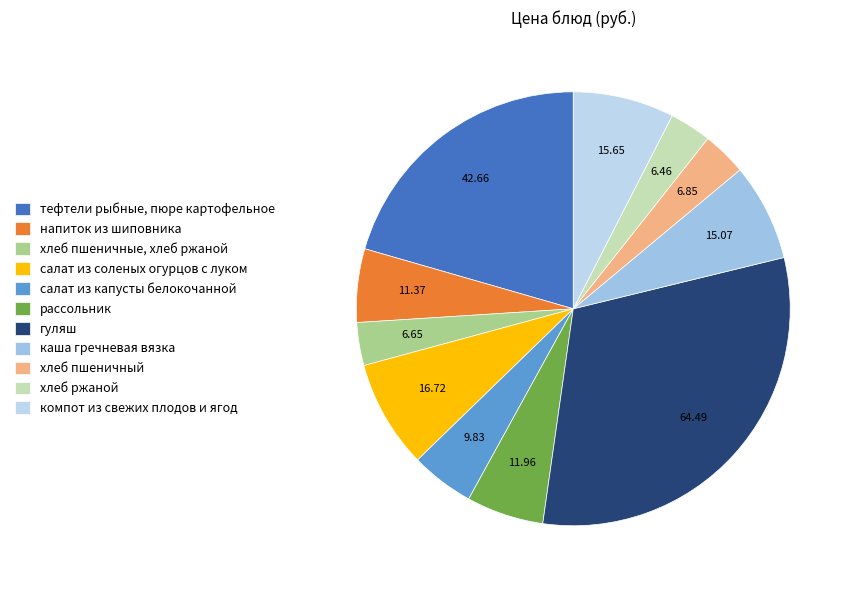

Is the sum of хлеб пшеничный and каша гречневая вязка greater than half?

No